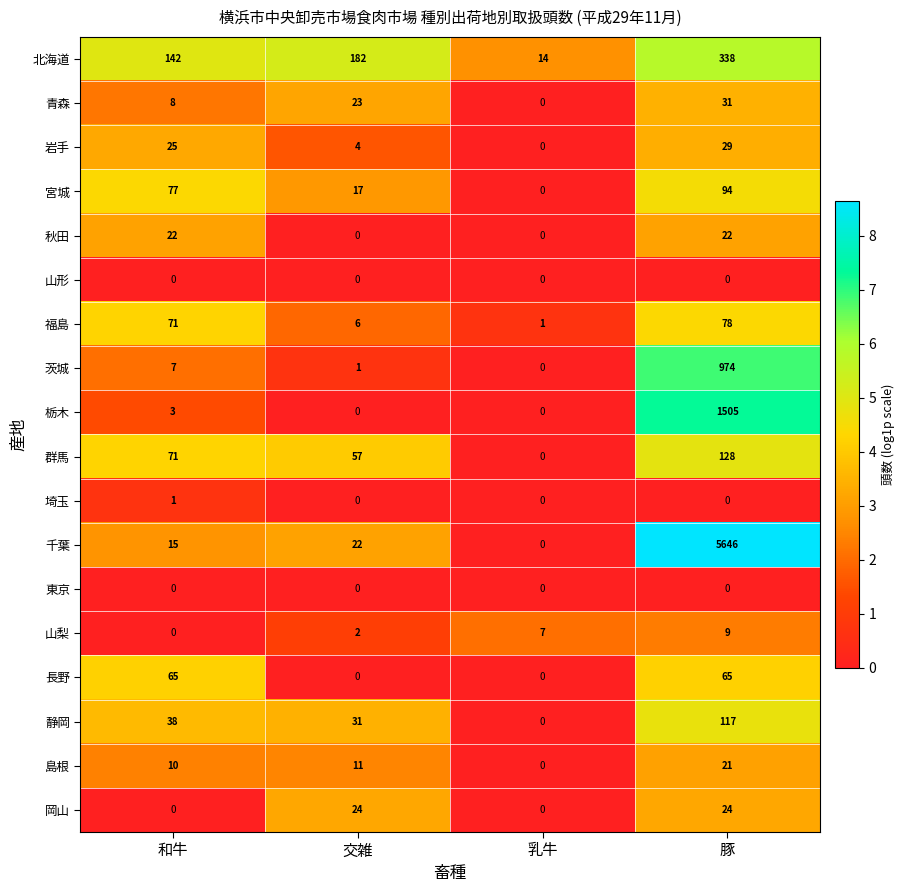

At which category is the sum across all series the highest?

豚